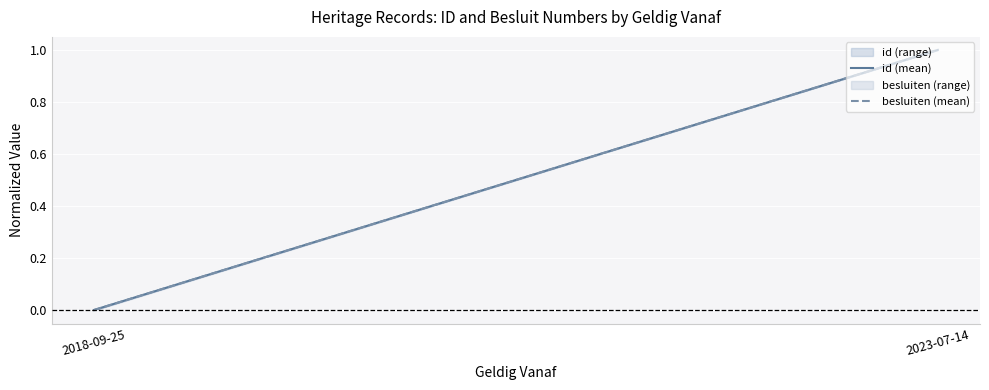

List the series in order of their overall mean, highest first.

id (mean), besluiten (mean)